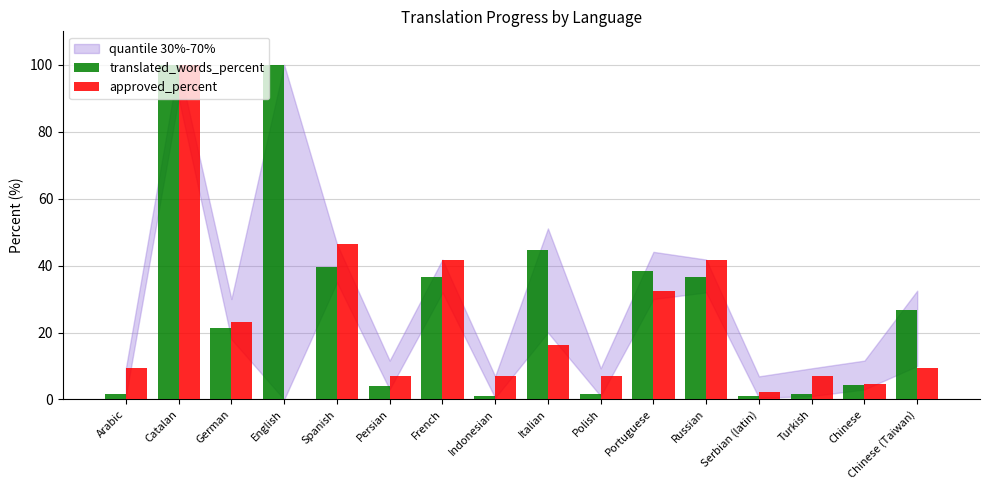

Is it true that approved_percent equals 41.8 at French?

True